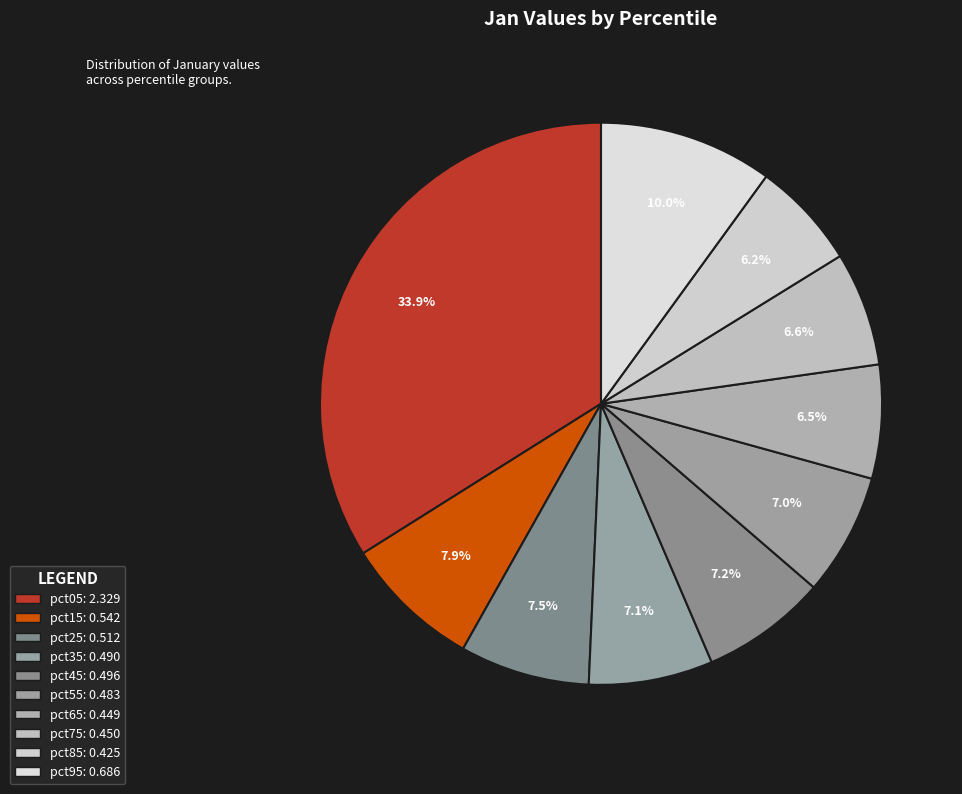

True or false: pct25 accounts for 22% of the total.

False